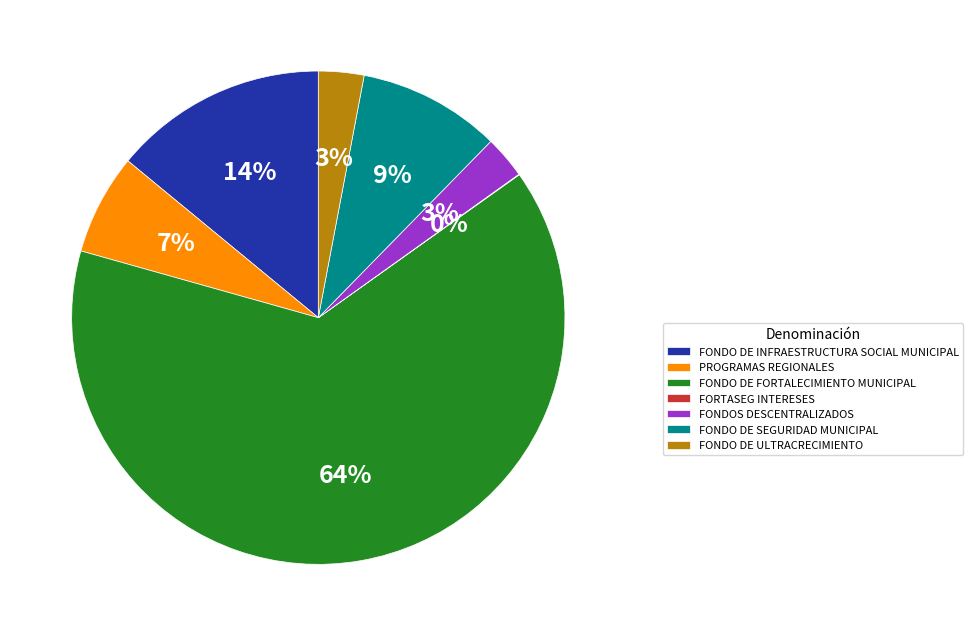

To the nearest percent, what is the difference between the largest and smallest slice percentages?

64%